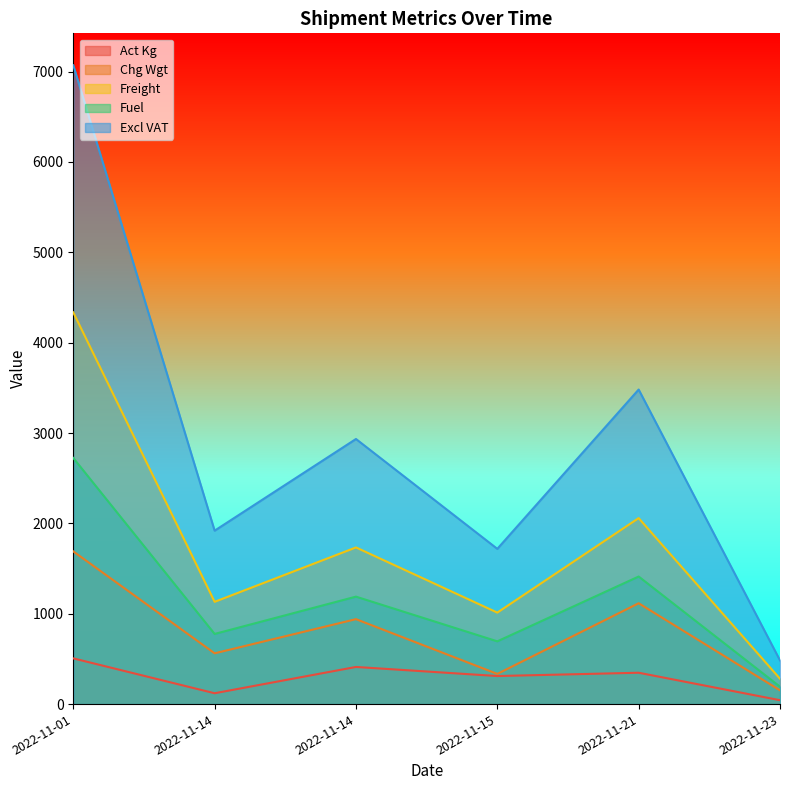

What are all the series names shown in the legend?

Act Kg, Chg Wgt, Freight, Fuel, Excl VAT